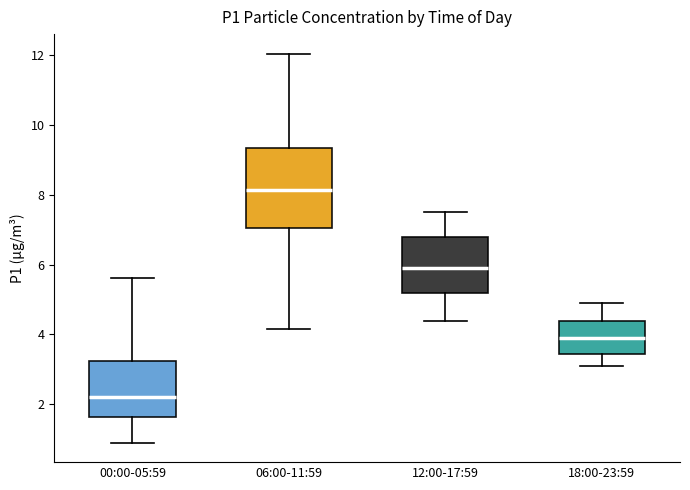

Where does the median line of the box for 06:00-11:59 sit on the y-axis? The values are not printed on the chart, so give them approximately, as read against the axis.

8.2